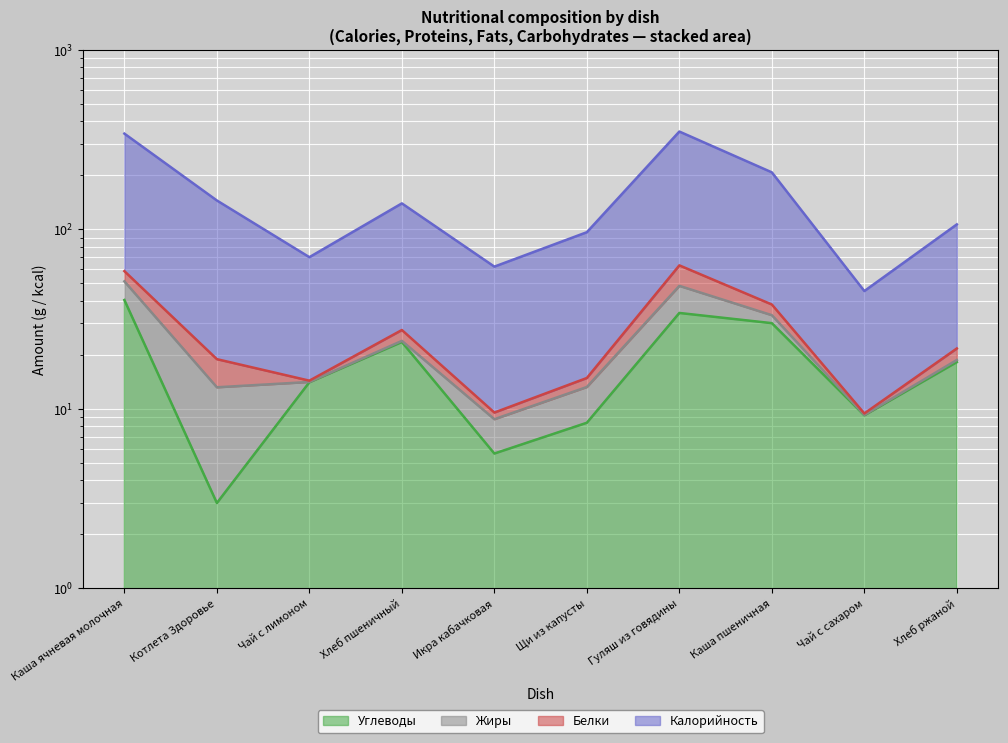

At which category is the sum across all series the highest?

Гуляш из говядины